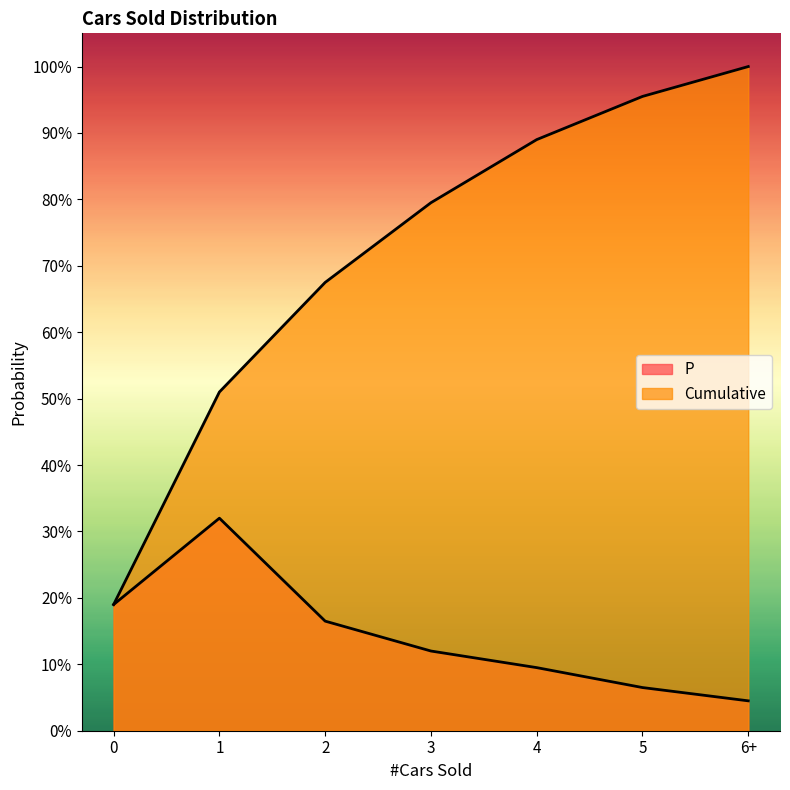

Which has a higher value, 5 or 1?

1